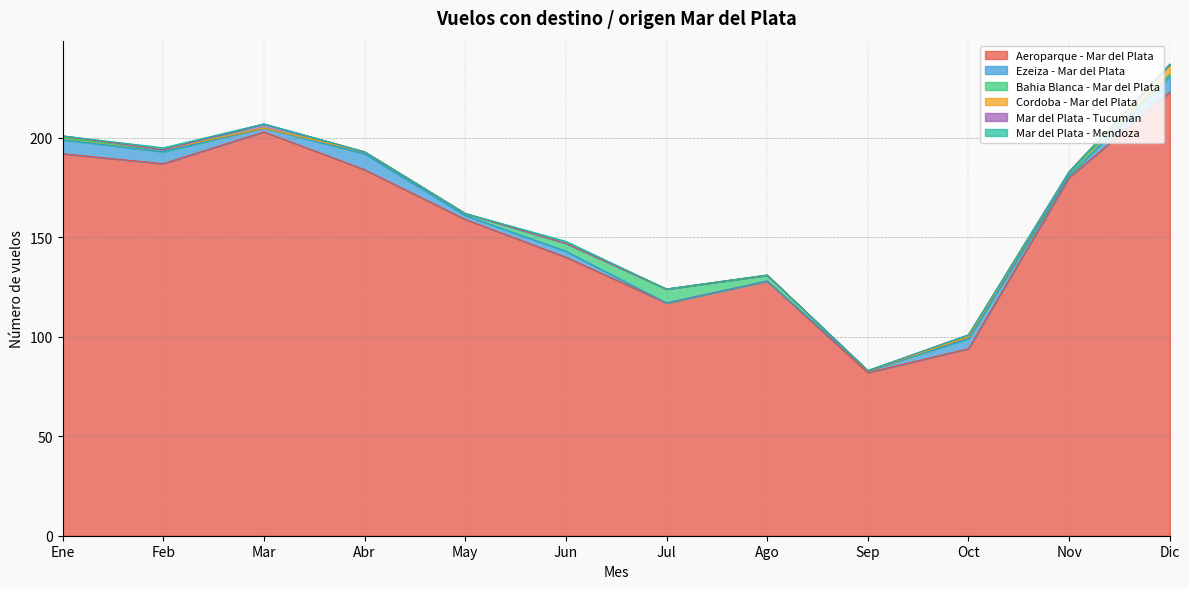

Does the chart have visible grid lines?

Yes